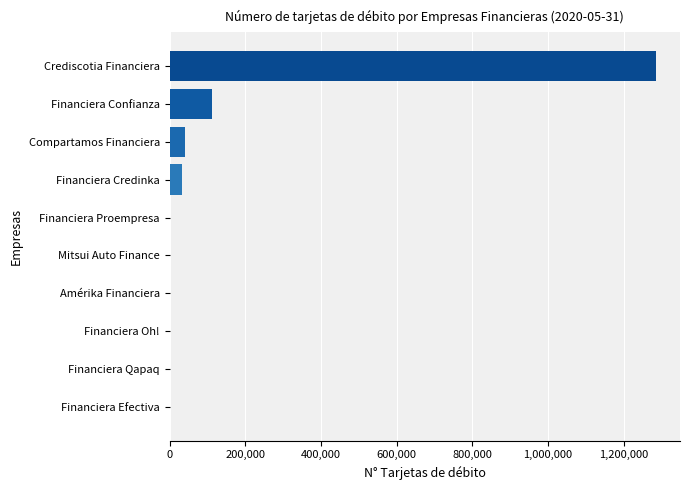

Which label corresponds to the largest value in the chart?

Crediscotia Financiera